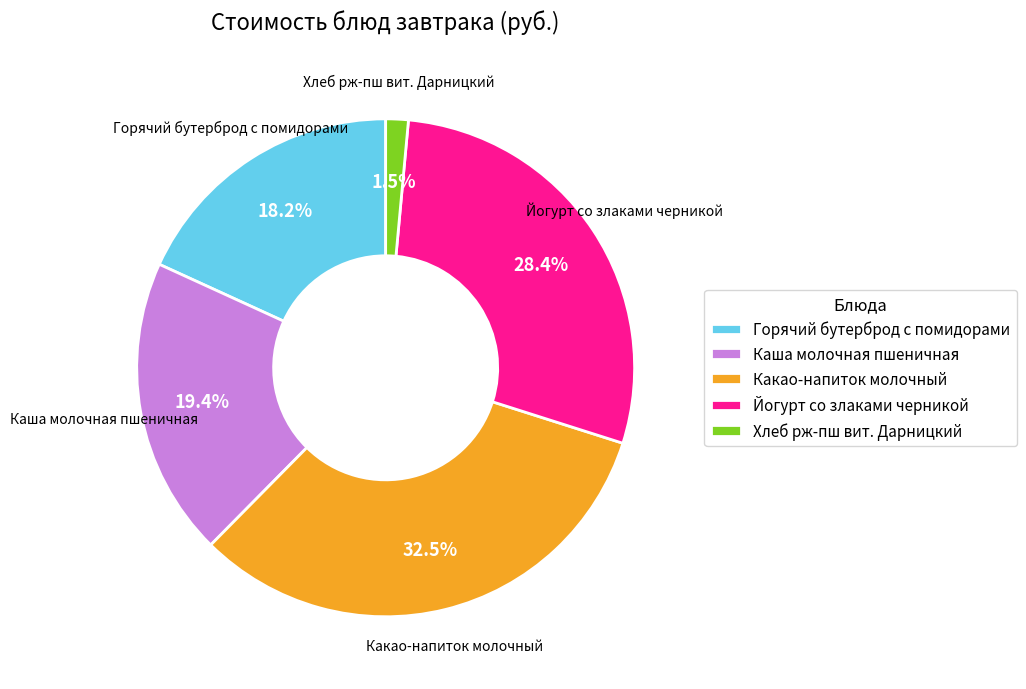

What is the smallest slice in the pie chart?

Хлеб рж-пш вит. Дарницкий